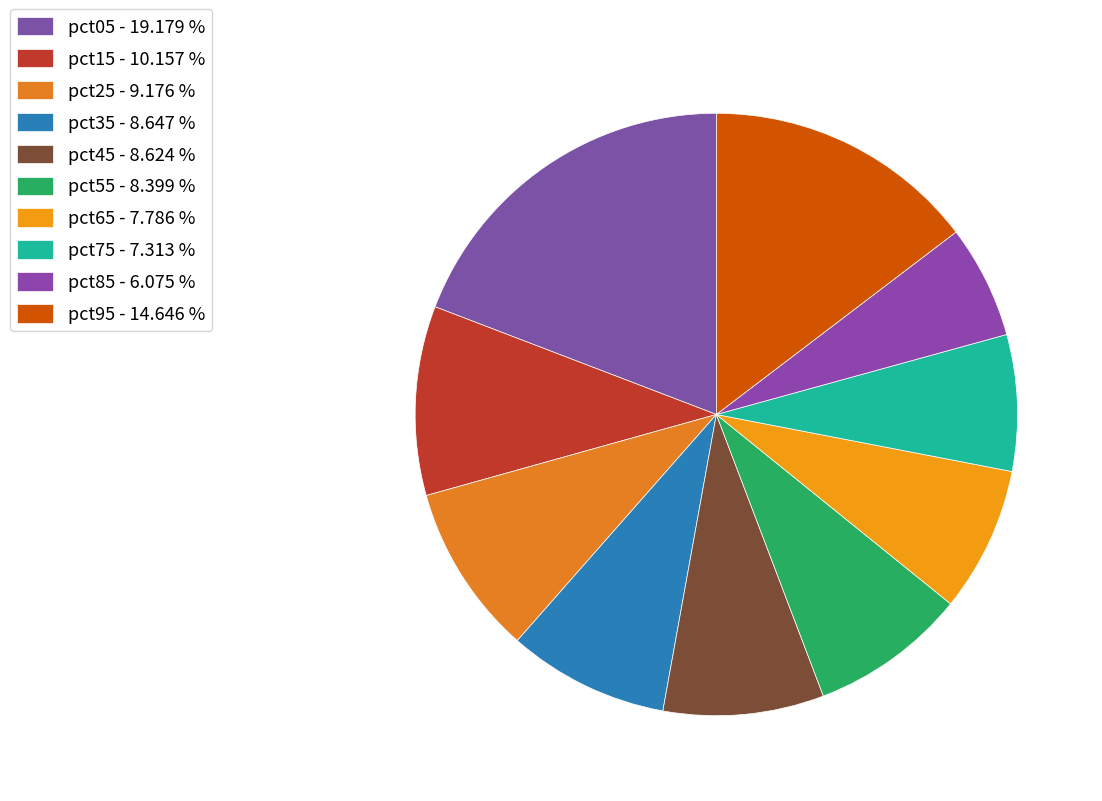

Count the number of slices in the pie.

10